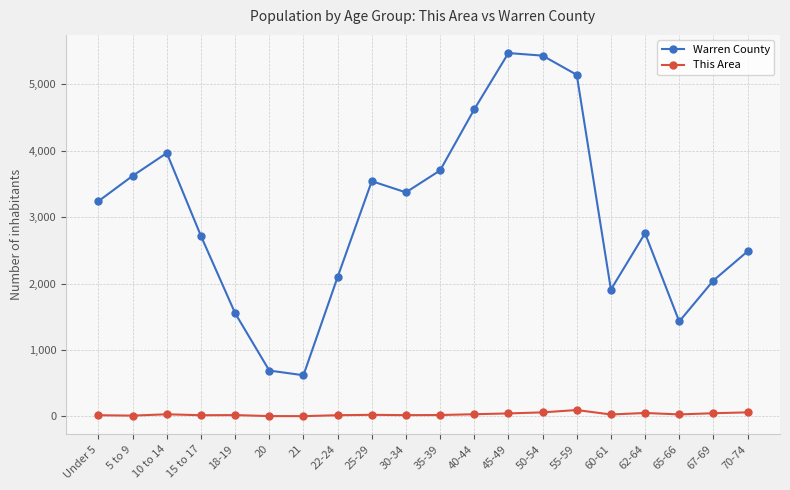

What is the sum of all Warren County values?

60417